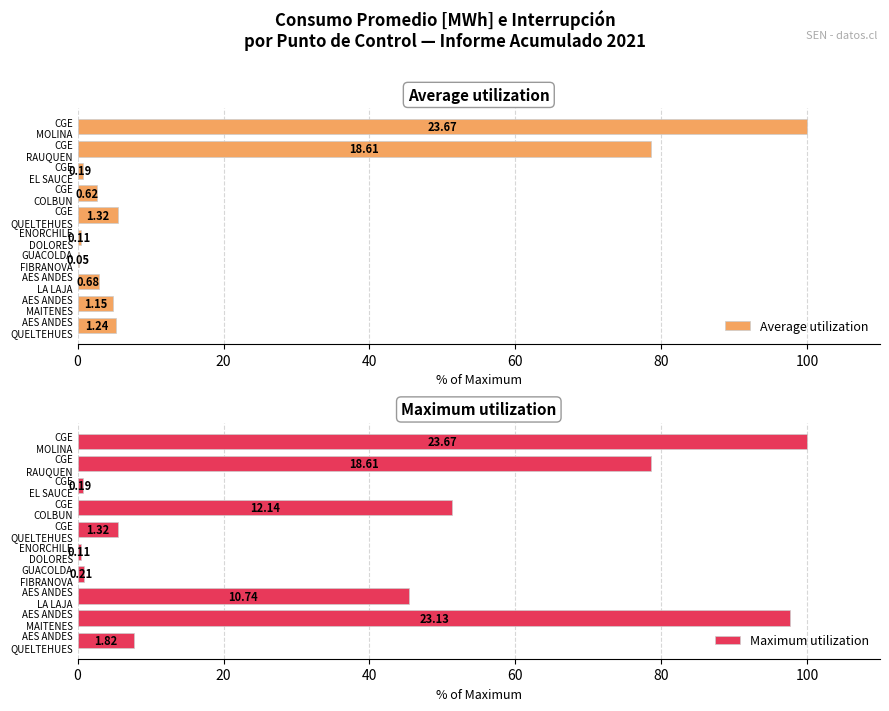

What is the difference between the second highest and second lowest values in the Maximum utilization series?

96.9